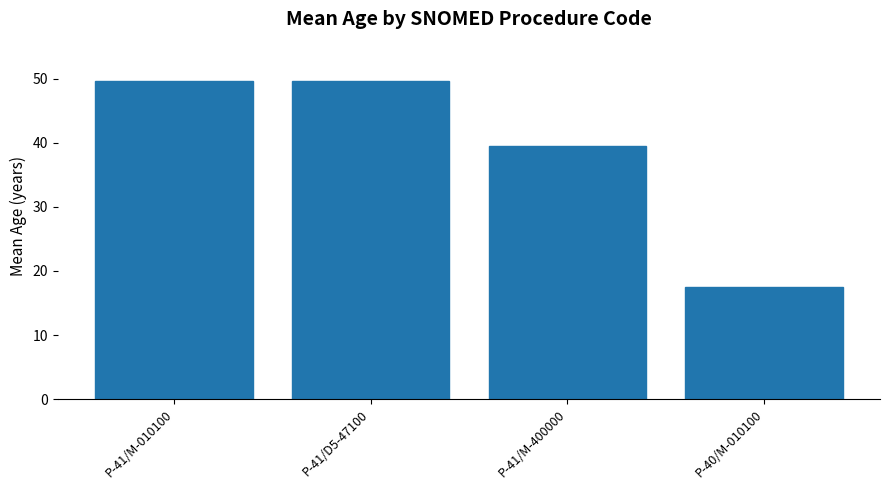

What is the difference between the maximum and minimum values?

32.2